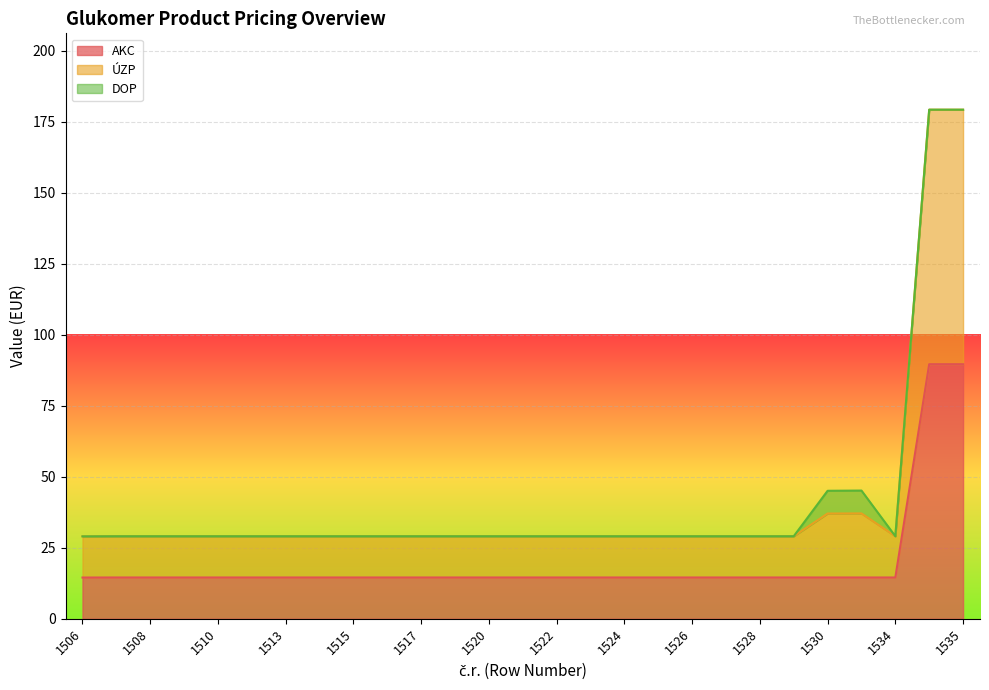

What is the total value across all series at 1520?

29.0